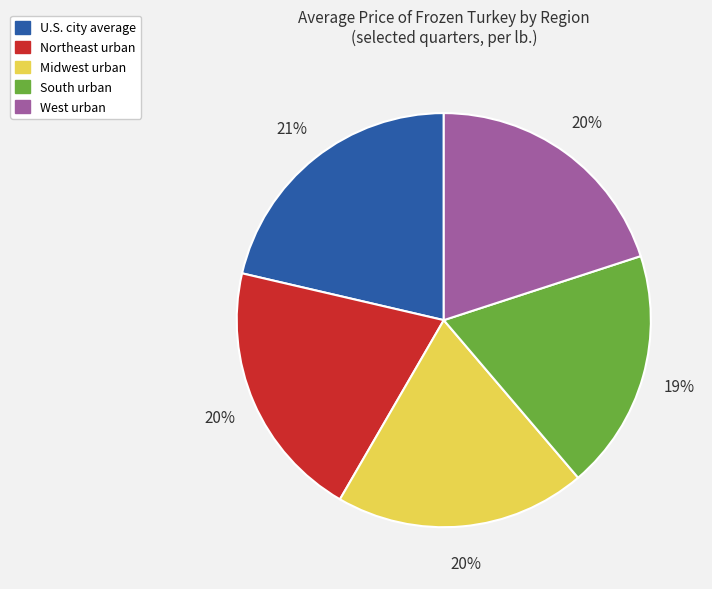

To the nearest percent, what is the combined percentage of U.S. city average and West urban?

41%